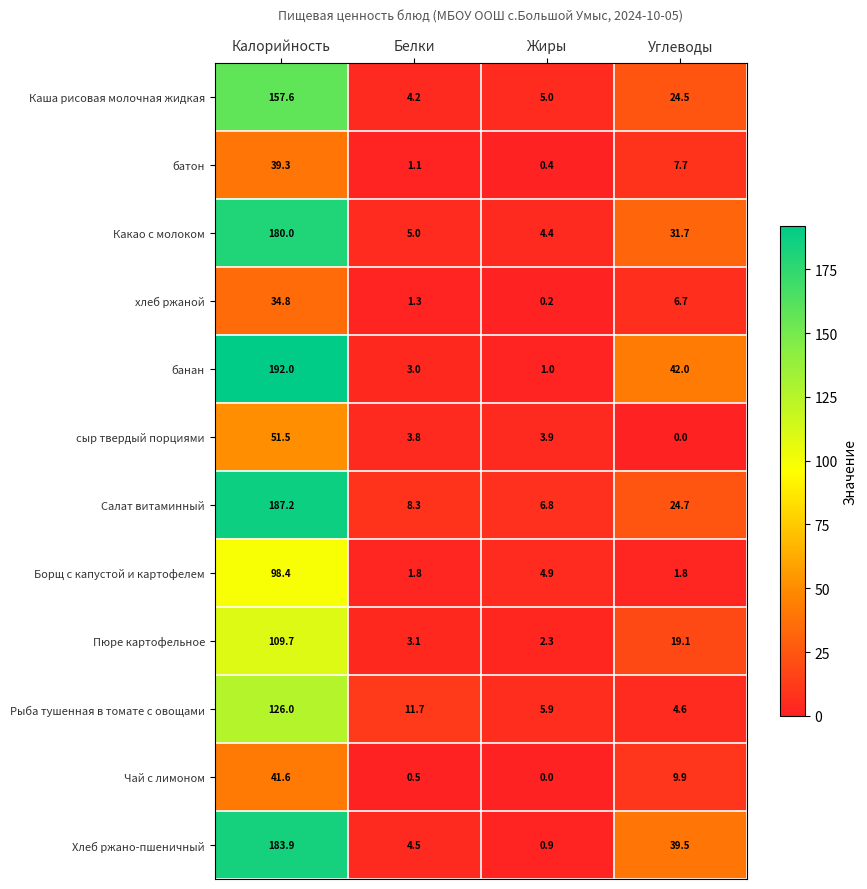

Count the number of categories in the chart.

4